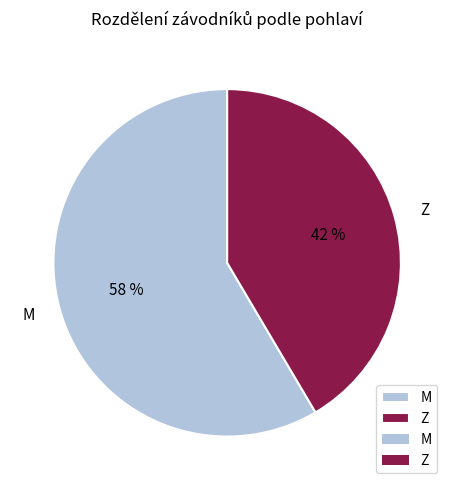

Count the number of slices in the pie.

2